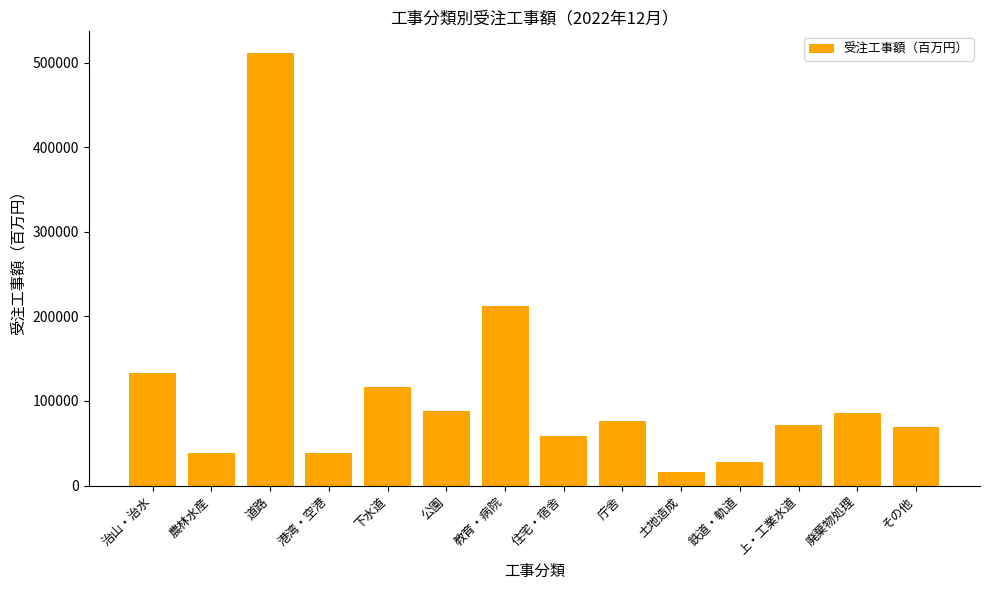

Between 農林水産 and 鉄道・軌道, which is larger?

農林水産